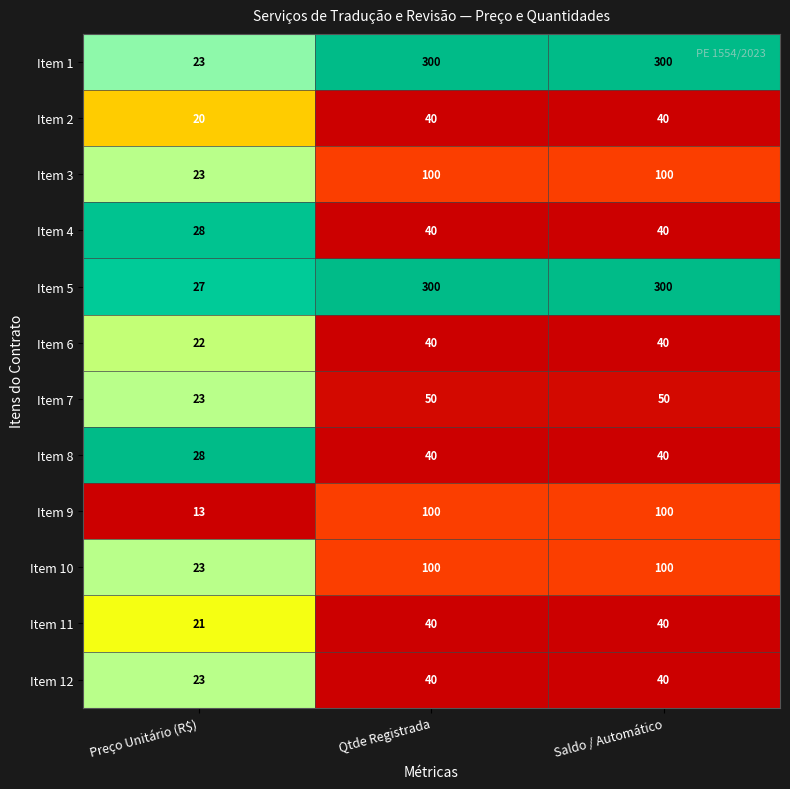

What is the spread (max minus min) of values at Preço Unitário (R$)?

15